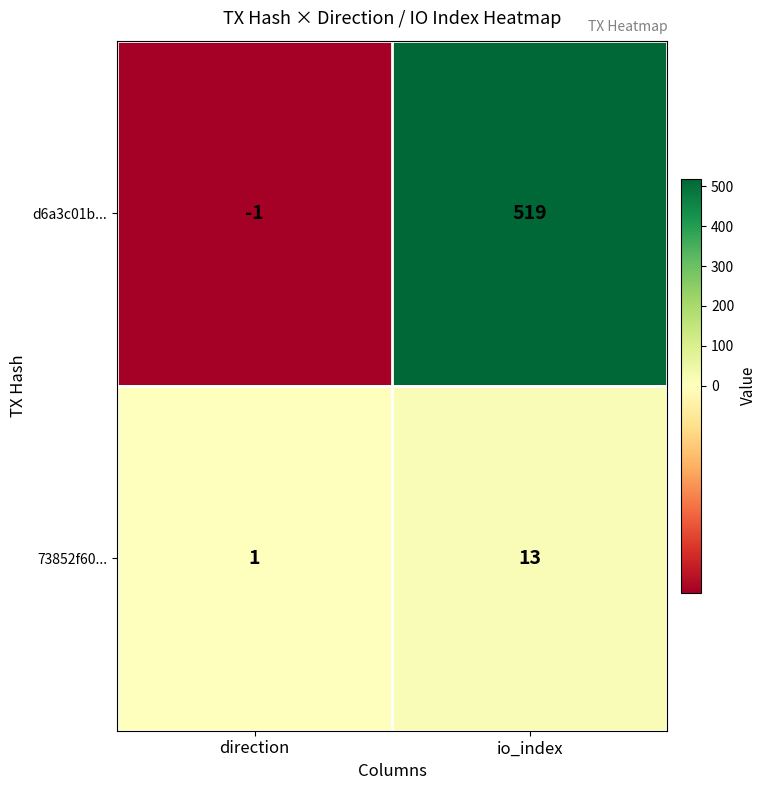

Which series has the largest range (max minus min)?

d6a3c01b...